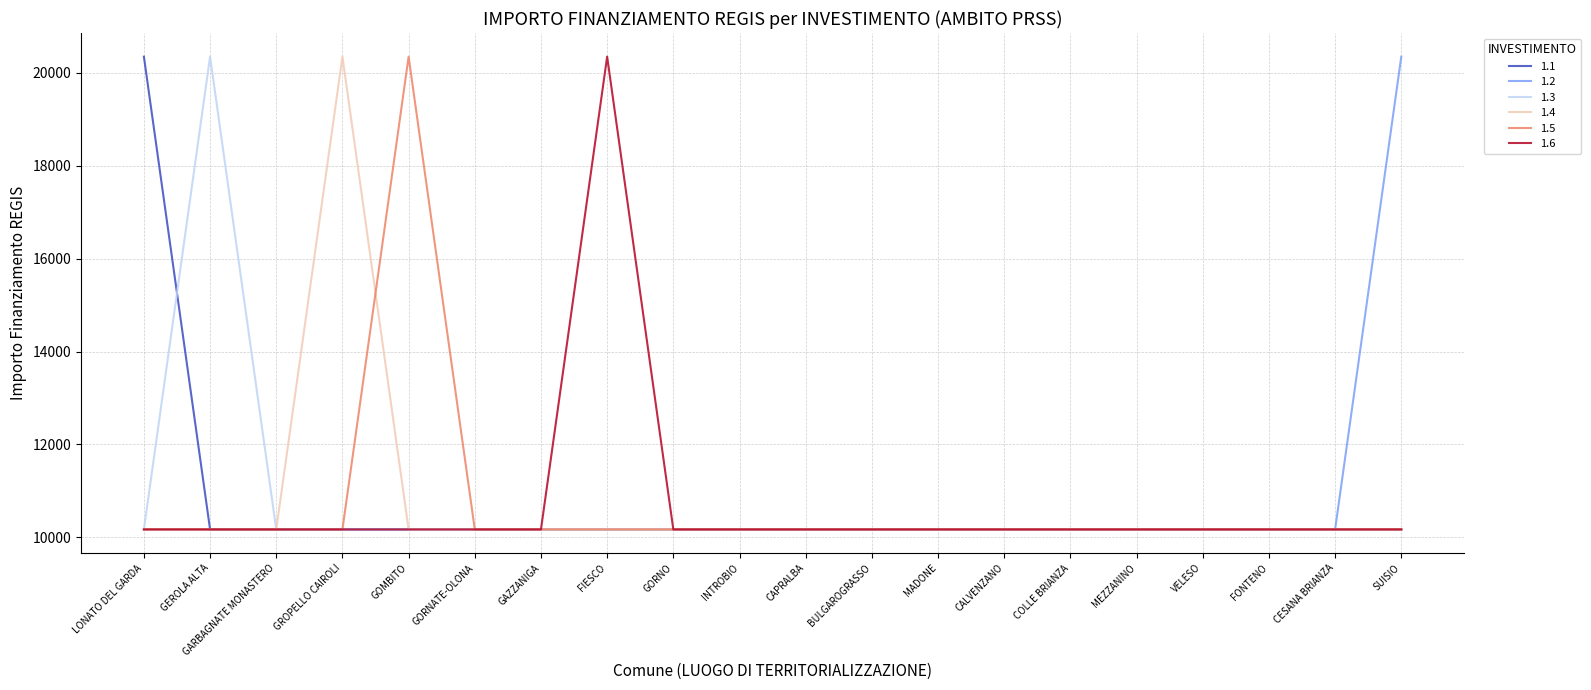

Reading right to left, list all the values displayed in this chart.

1.1: SUISIO=10172	CESANA BRIANZA=10172	FONTENO=10172	VELESO=10172	MEZZANINO=10172	COLLE BRIANZA=10172	CALVENZANO=10172	MADONE=10172	BULGAROGRASSO=10172	CAPRALBA=10172	INTROBIO=10172	GORNO=10172	FIESCO=10172	GAZZANIGA=10172	GORNATE-OLONA=10172	GOMBITO=10172	GROPELLO CAIROLI=10172	GARBAGNATE MONASTERO=10172	GEROLA ALTA=10172	LONATO DEL GARDA=20344
1.2: SUISIO=20344	CESANA BRIANZA=10172	FONTENO=10172	VELESO=10172	MEZZANINO=10172	COLLE BRIANZA=10172	CALVENZANO=10172	MADONE=10172	BULGAROGRASSO=10172	CAPRALBA=10172	INTROBIO=10172	GORNO=10172	FIESCO=10172	GAZZANIGA=10172	GORNATE-OLONA=10172	GOMBITO=10172	GROPELLO CAIROLI=10172	GARBAGNATE MONASTERO=10172	GEROLA ALTA=10172	LONATO DEL GARDA=10172
1.3: SUISIO=10172	CESANA BRIANZA=10172	FONTENO=10172	VELESO=10172	MEZZANINO=10172	COLLE BRIANZA=10172	CALVENZANO=10172	MADONE=10172	BULGAROGRASSO=10172	CAPRALBA=10172	INTROBIO=10172	GORNO=10172	FIESCO=10172	GAZZANIGA=10172	GORNATE-OLONA=10172	GOMBITO=10172	GROPELLO CAIROLI=10172	GARBAGNATE MONASTERO=10172	GEROLA ALTA=20344	LONATO DEL GARDA=10172
1.4: SUISIO=10172	CESANA BRIANZA=10172	FONTENO=10172	VELESO=10172	MEZZANINO=10172	COLLE BRIANZA=10172	CALVENZANO=10172	MADONE=10172	BULGAROGRASSO=10172	CAPRALBA=10172	INTROBIO=10172	GORNO=10172	FIESCO=10172	GAZZANIGA=10172	GORNATE-OLONA=10172	GOMBITO=10172	GROPELLO CAIROLI=20344	GARBAGNATE MONASTERO=10172	GEROLA ALTA=10172	LONATO DEL GARDA=10172
1.5: SUISIO=10172	CESANA BRIANZA=10172	FONTENO=10172	VELESO=10172	MEZZANINO=10172	COLLE BRIANZA=10172	CALVENZANO=10172	MADONE=10172	BULGAROGRASSO=10172	CAPRALBA=10172	INTROBIO=10172	GORNO=10172	FIESCO=10172	GAZZANIGA=10172	GORNATE-OLONA=10172	GOMBITO=20344	GROPELLO CAIROLI=10172	GARBAGNATE MONASTERO=10172	GEROLA ALTA=10172	LONATO DEL GARDA=10172
1.6: SUISIO=10172	CESANA BRIANZA=10172	FONTENO=10172	VELESO=10172	MEZZANINO=10172	COLLE BRIANZA=10172	CALVENZANO=10172	MADONE=10172	BULGAROGRASSO=10172	CAPRALBA=10172	INTROBIO=10172	GORNO=10172	FIESCO=20344	GAZZANIGA=10172	GORNATE-OLONA=10172	GOMBITO=10172	GROPELLO CAIROLI=10172	GARBAGNATE MONASTERO=10172	GEROLA ALTA=10172	LONATO DEL GARDA=10172